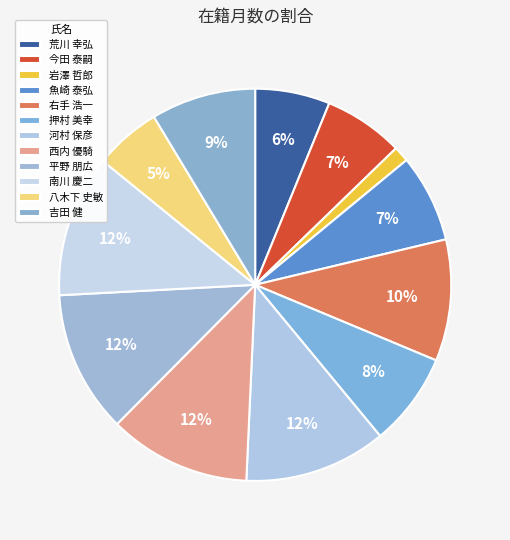

What is the total percentage of 右手 浩一 and 岩澤 哲郎?

11.3%